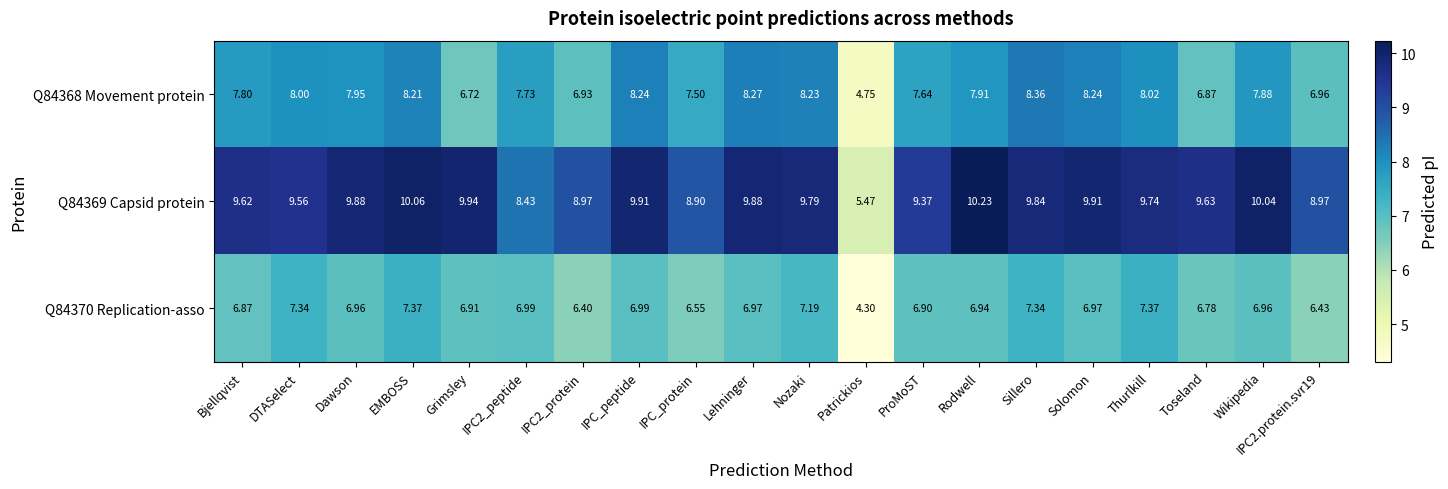

Where is Q84368 Movement protein nearest to the value 6?

Grimsley